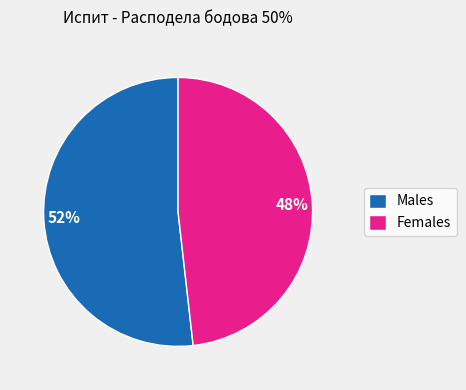

The Males slice represents 52% of the pie. True or false?

True